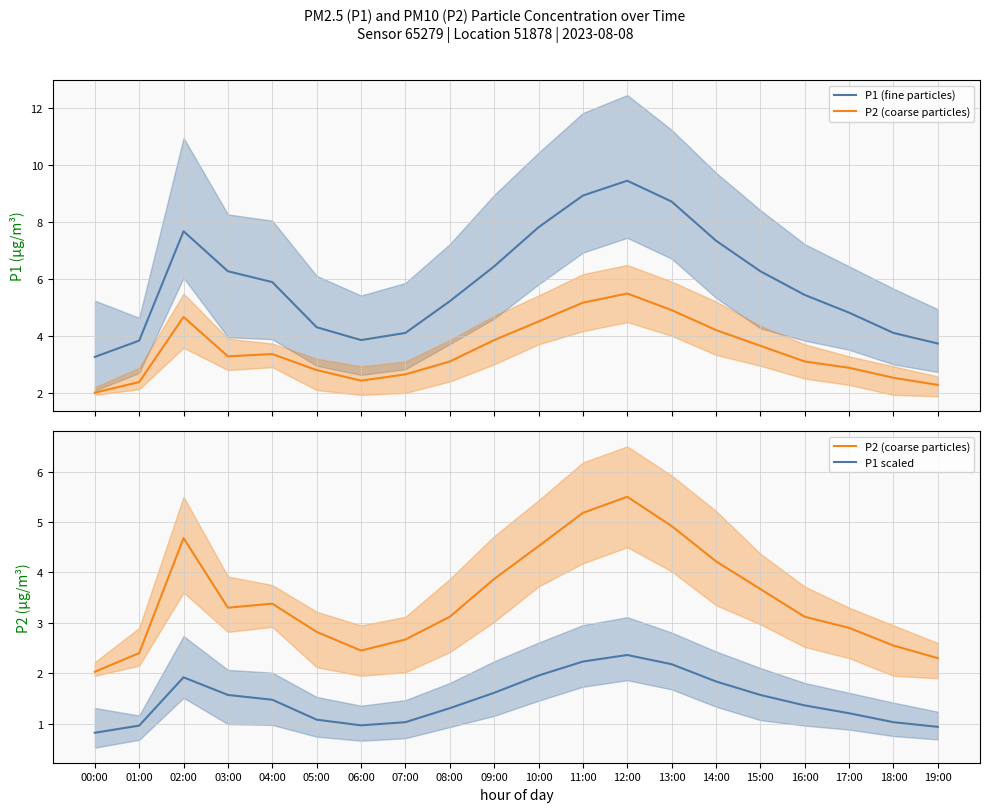

True or false: P1 (fine particles) and P2 (coarse particles) intersect in this chart.

False